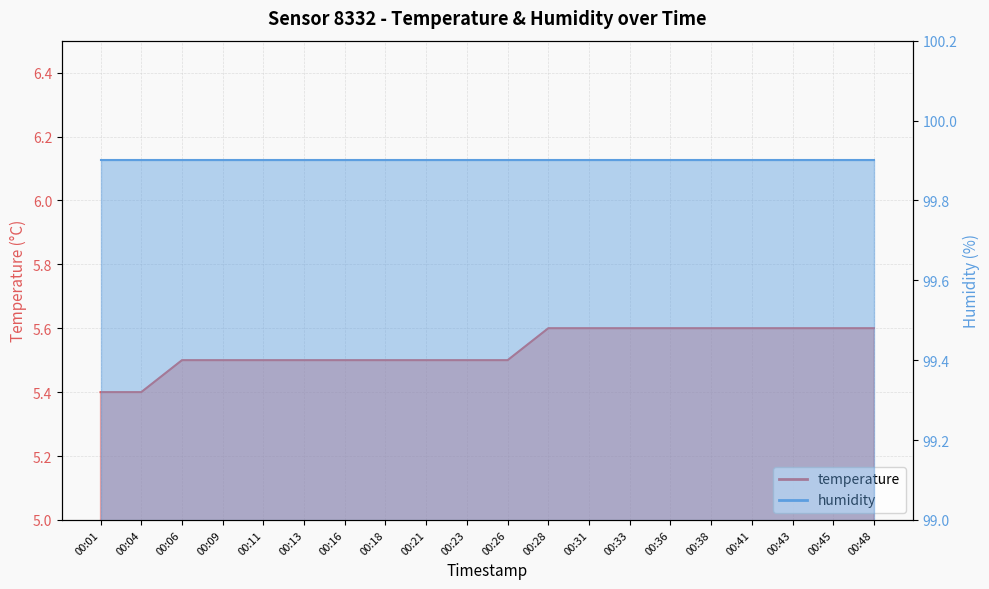

At which category does the chart reach its peak across all series?

00:28